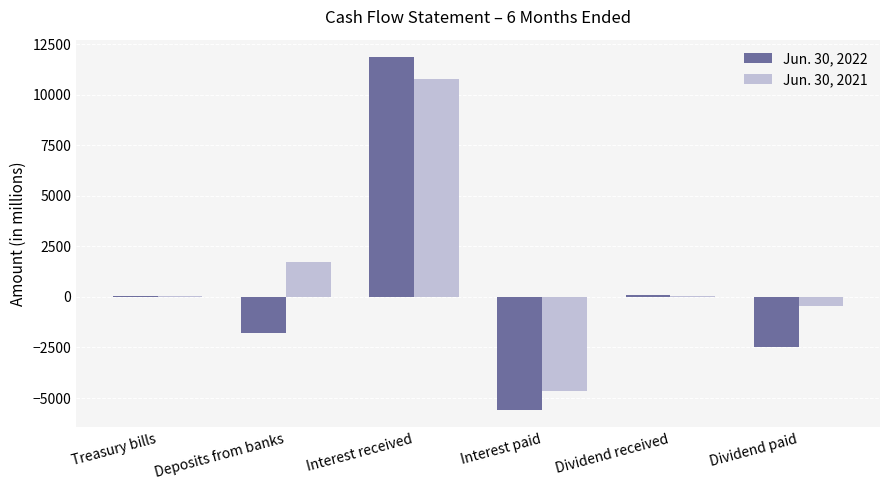

Which series has the widest spread of values?

Jun. 30, 2022